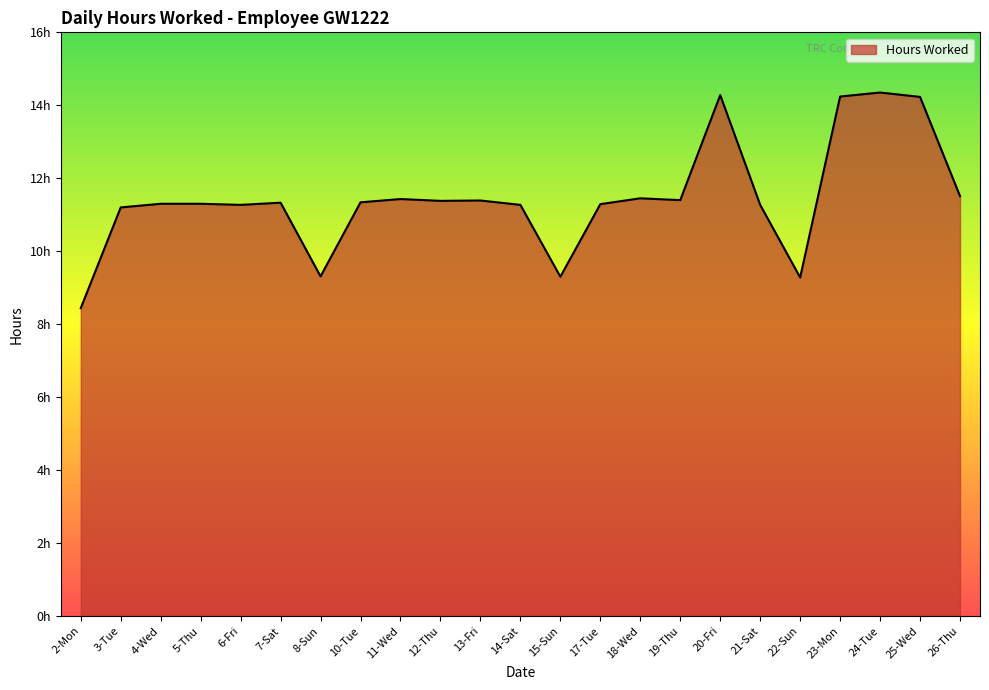

How many lines are shown in the chart?

1